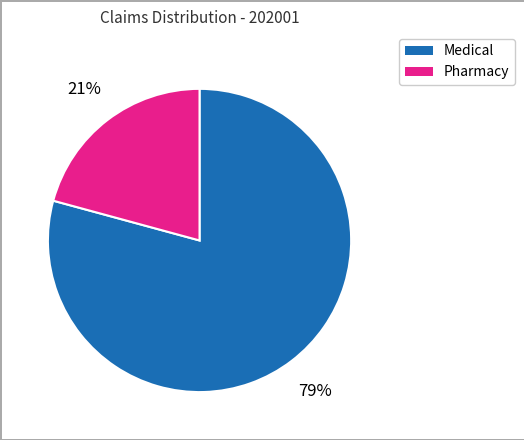

Do Pharmacy and Medical together represent more than half of the pie?

Yes